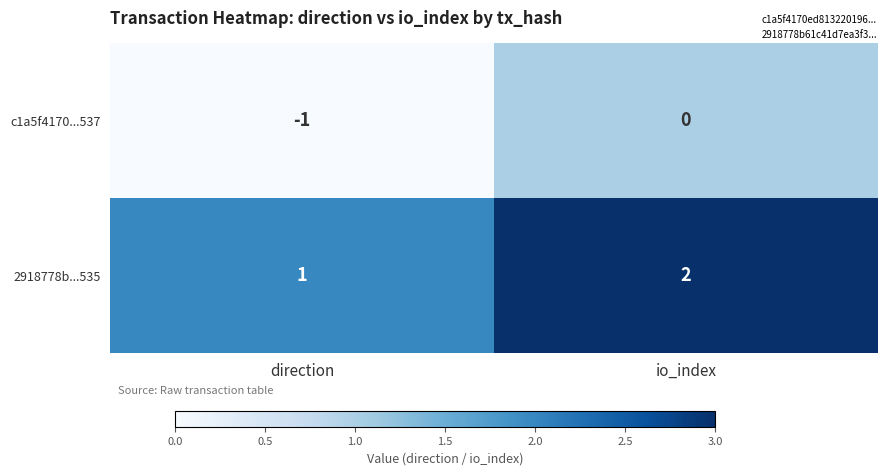

The 2918778b...535 series shows 2 at io_index. True or false?

True